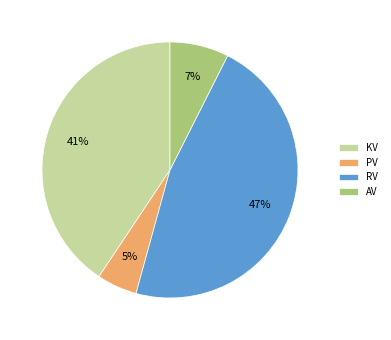

Do KV and RV together represent more than half of the pie?

Yes